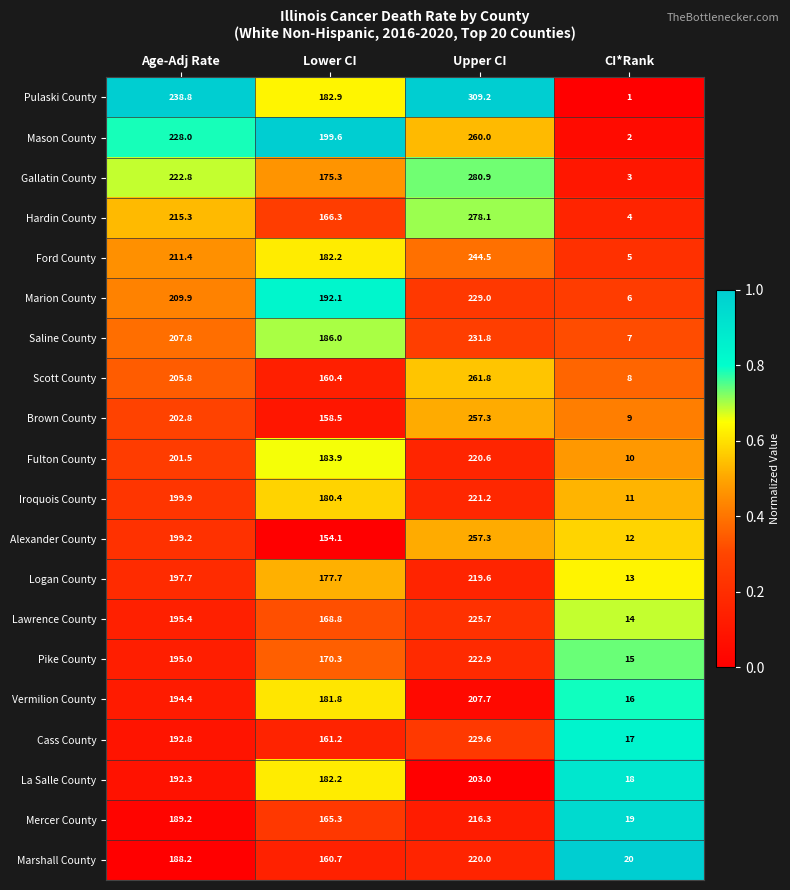

What is the maximum value shown in the chart?

309.2